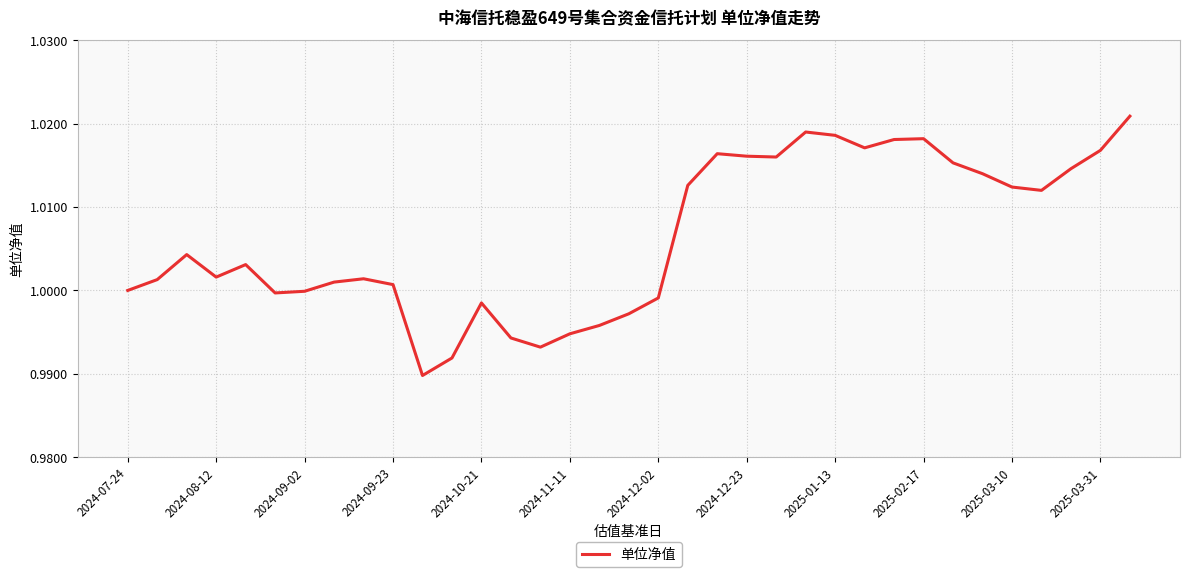

Does the chart have visible grid lines?

Yes